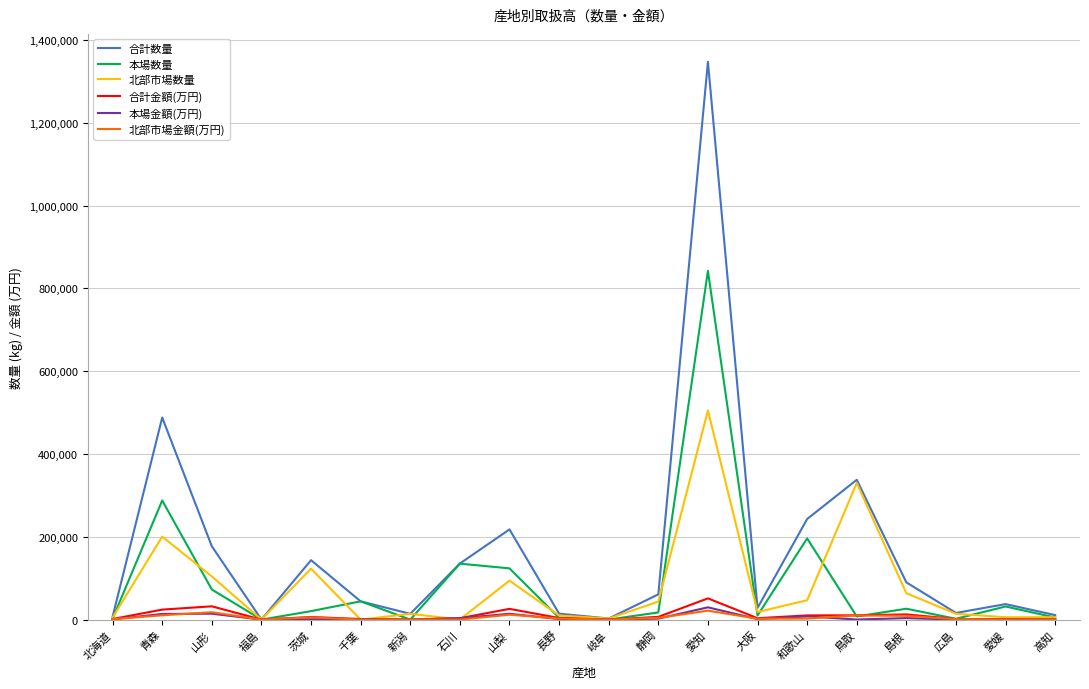

Which series has the largest range (max minus min)?

合計数量